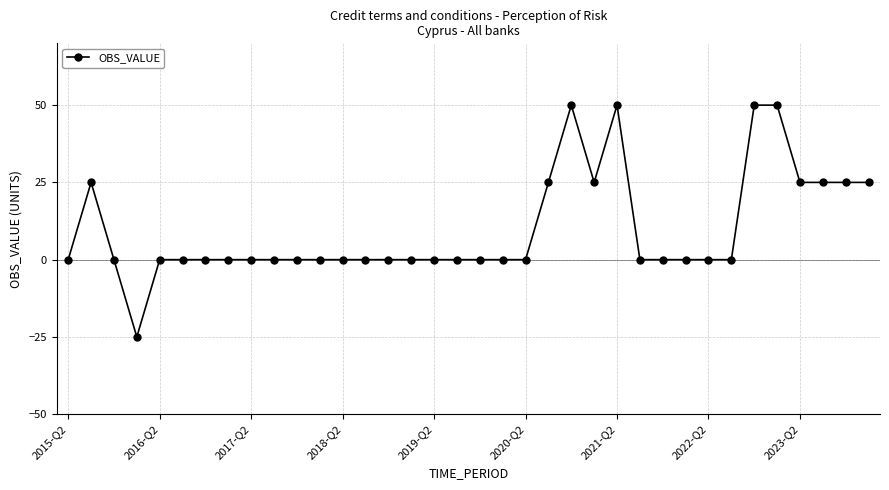

What is the maximum value shown in the chart?

50